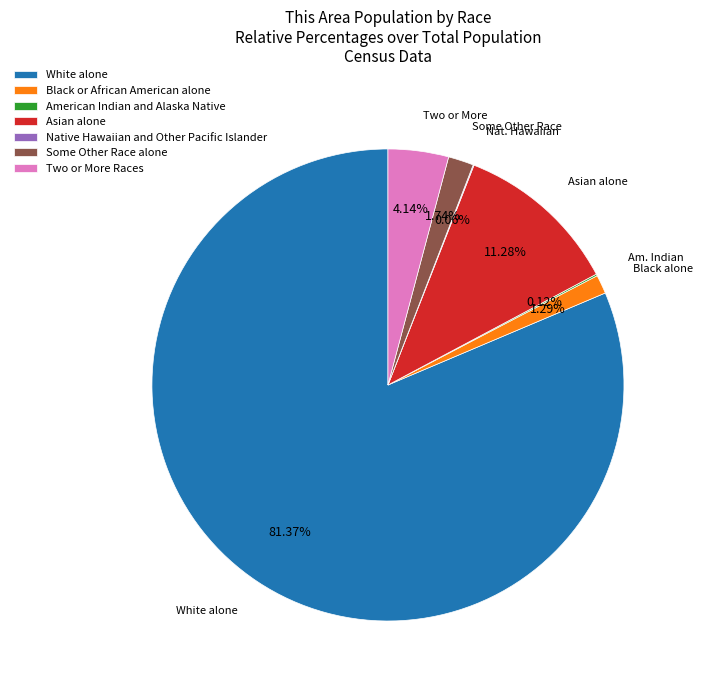

To the nearest percent, what is the difference between the largest and smallest slice percentages?

81%